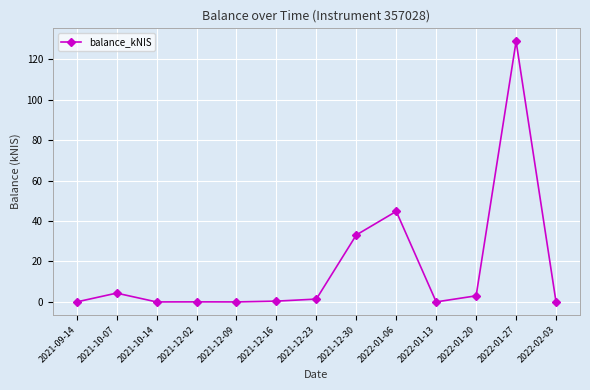

Where is the data nearest to the value 64?

2022-01-06